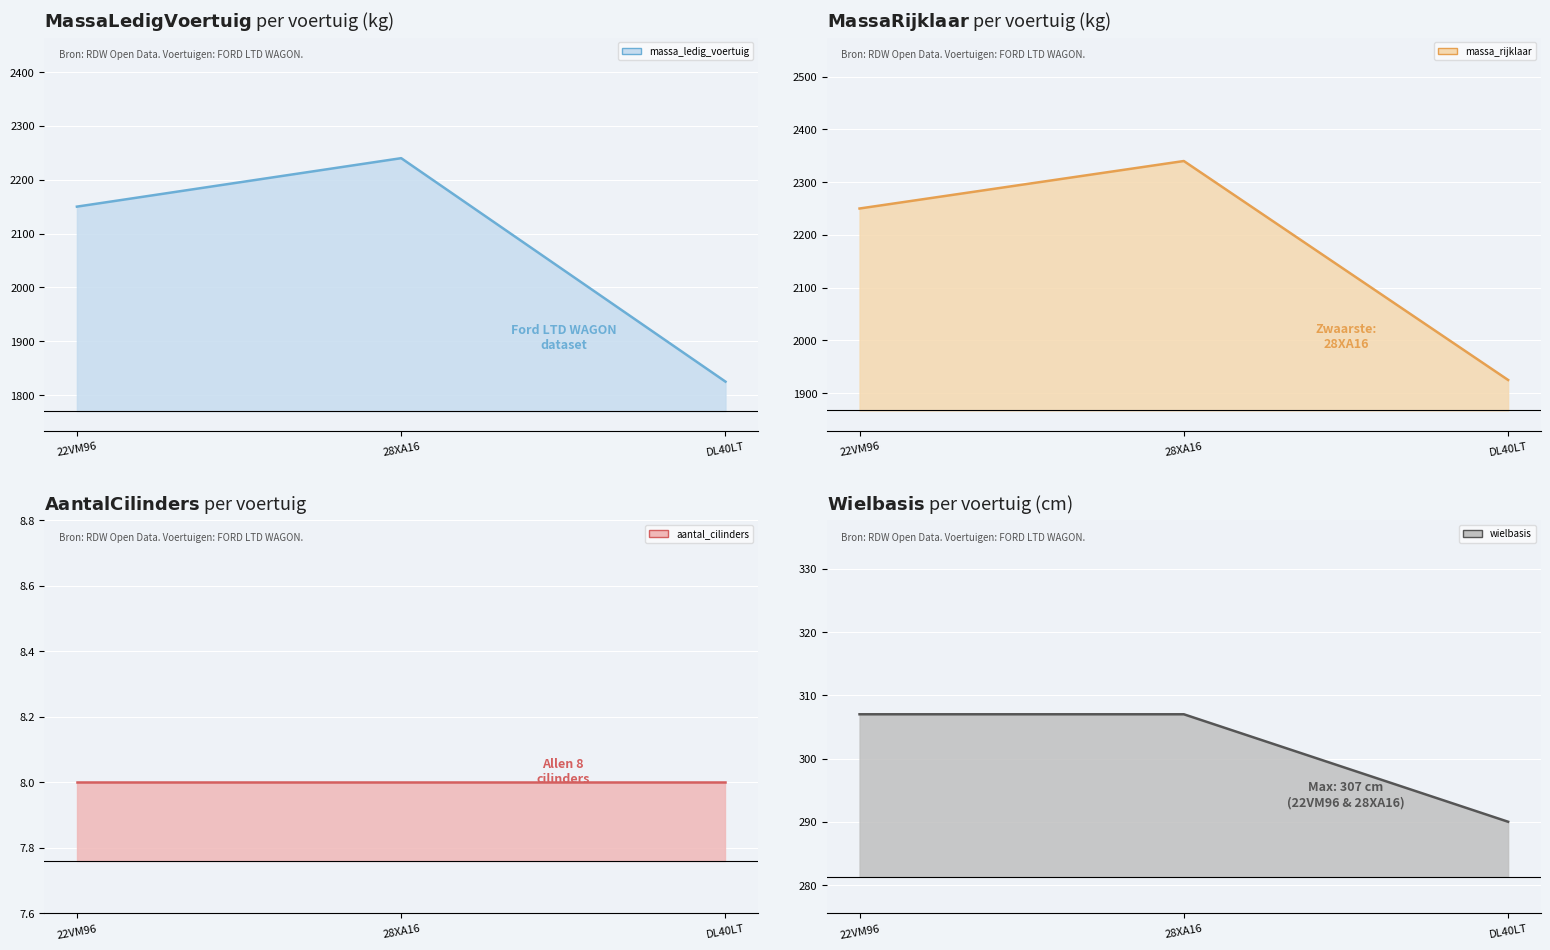

Rank the categories by massa_rijklaar_line value from highest to lowest.

28XA16, 22VM96, DL40LT